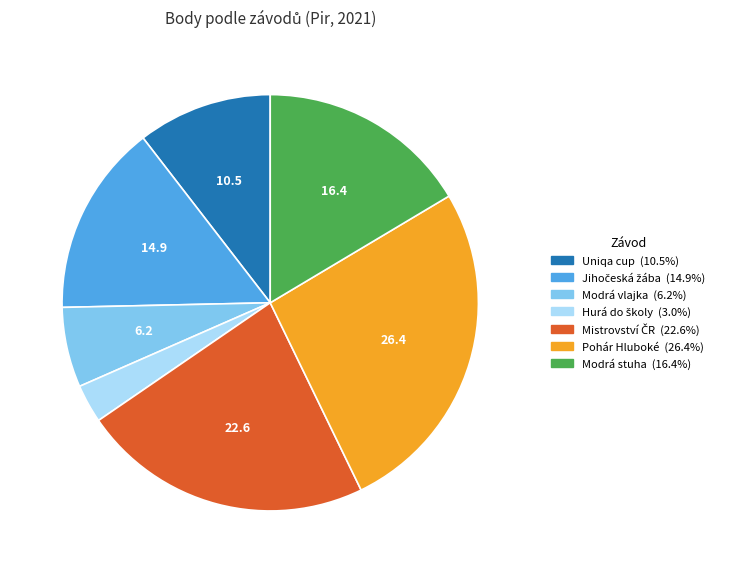

Is there any slice that represents more than half of the pie?

No